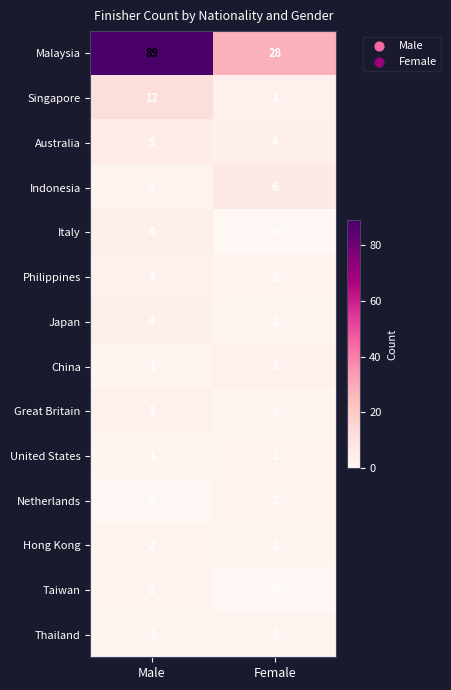

Which series has the widest spread of values?

Malaysia